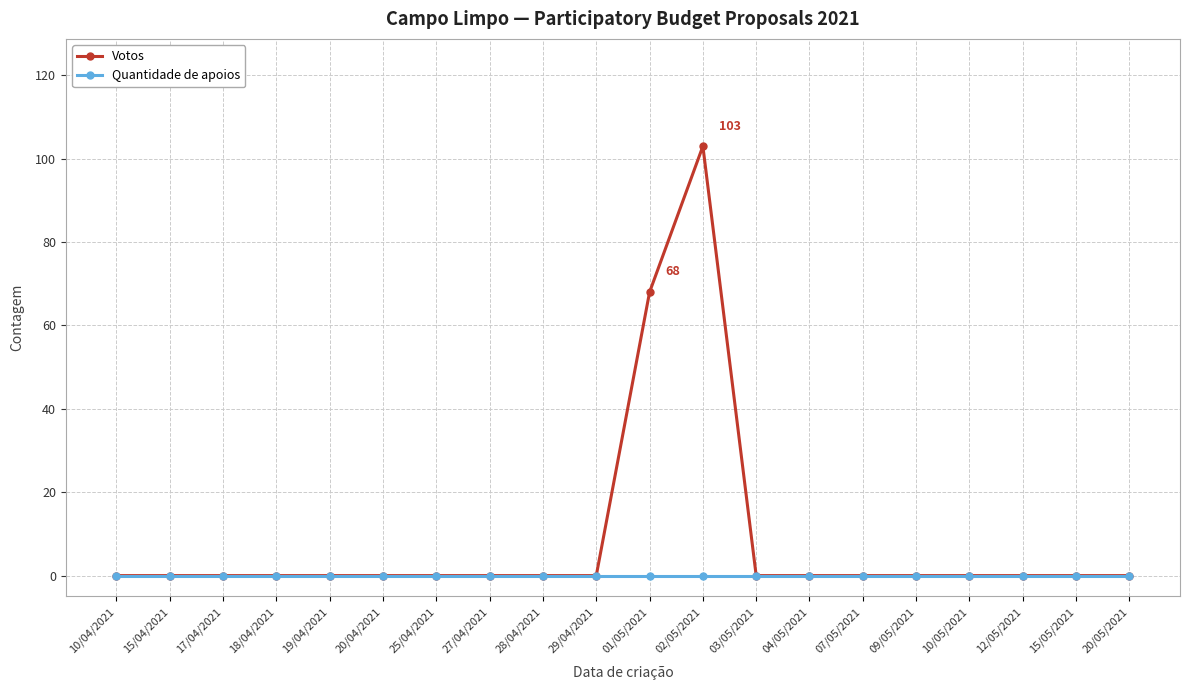

What is the highest value of the Votos series?

103